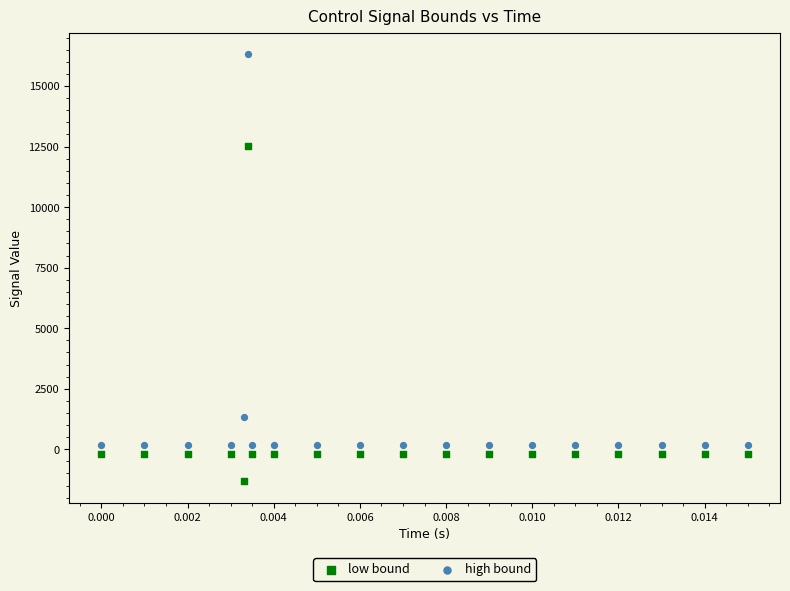

Which series has the largest Y range (max minus min)?

high bound